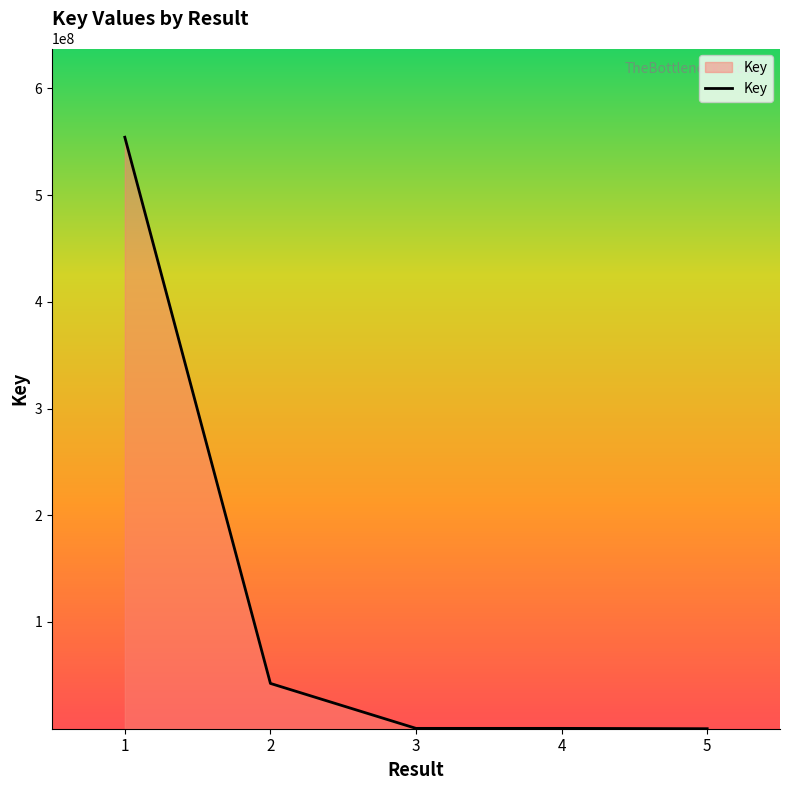

How many categories are shown in the chart?

5